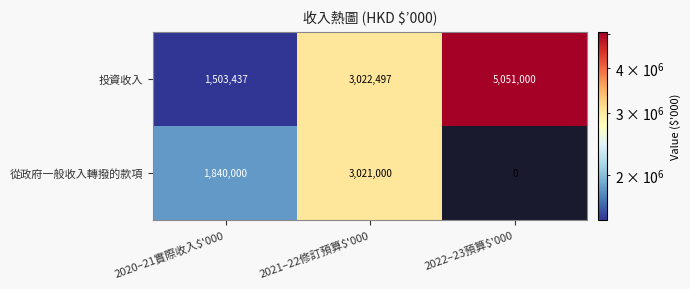

What is the difference between the second highest and minimum values in the 投資收入 series?

1519060